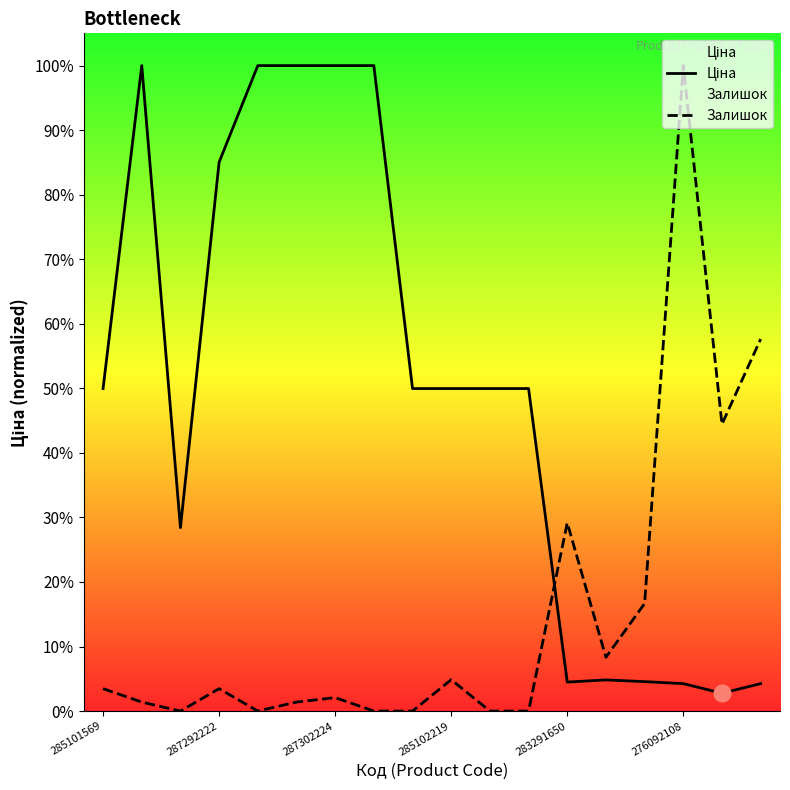

Which series has the widest spread of values?

Залишок